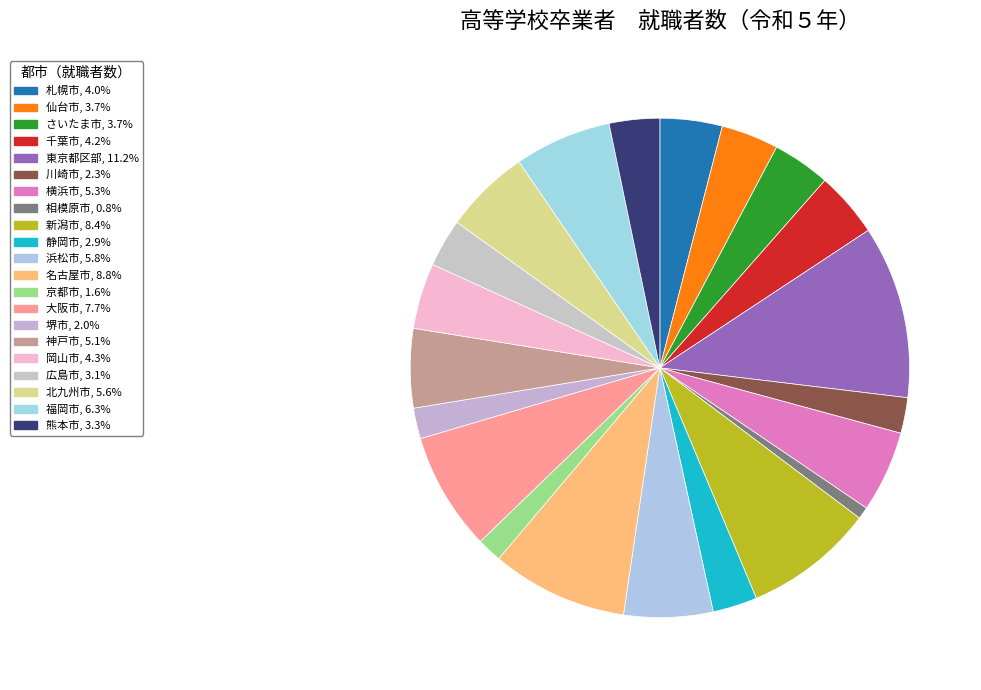

Which category has the smallest portion of the pie?

相模原市